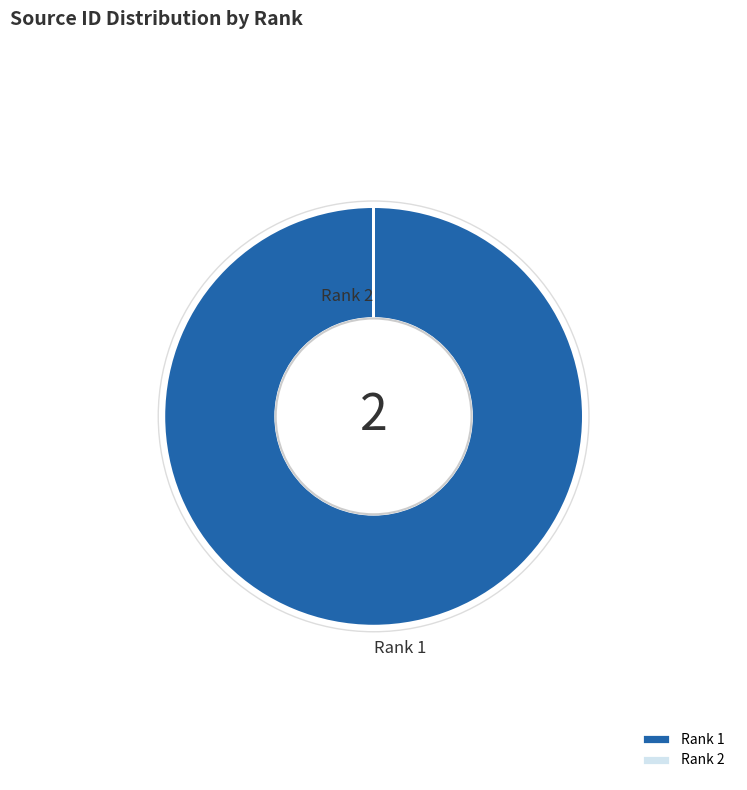

Between Rank 2 and Rank 1, which is larger?

Rank 1